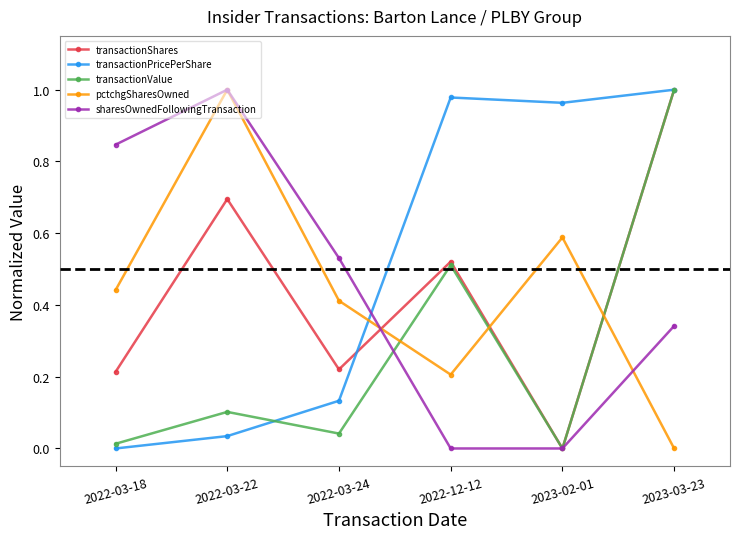

What are all the series names shown in the legend?

transactionShares, transactionPricePerShare, transactionValue, pctchgSharesOwned, sharesOwnedFollowingTransaction